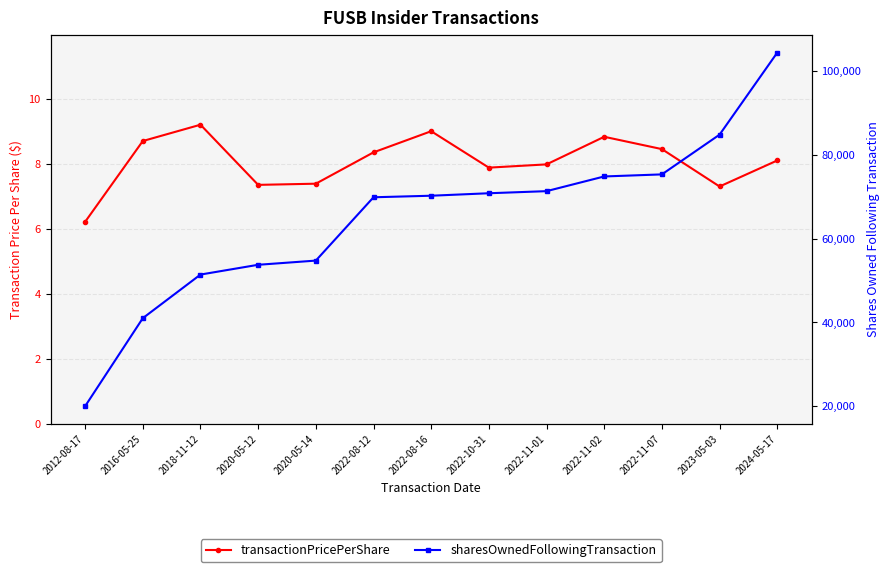

How many values in the transactionPricePerShare series are below 8?

6